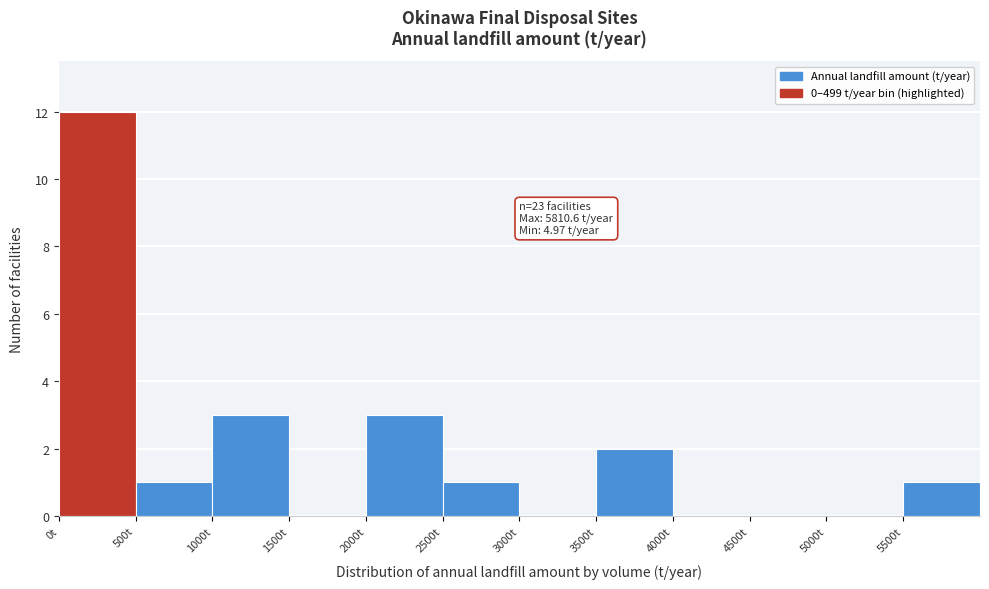

Which range on the x-axis has the tallest bar?

0 to 500